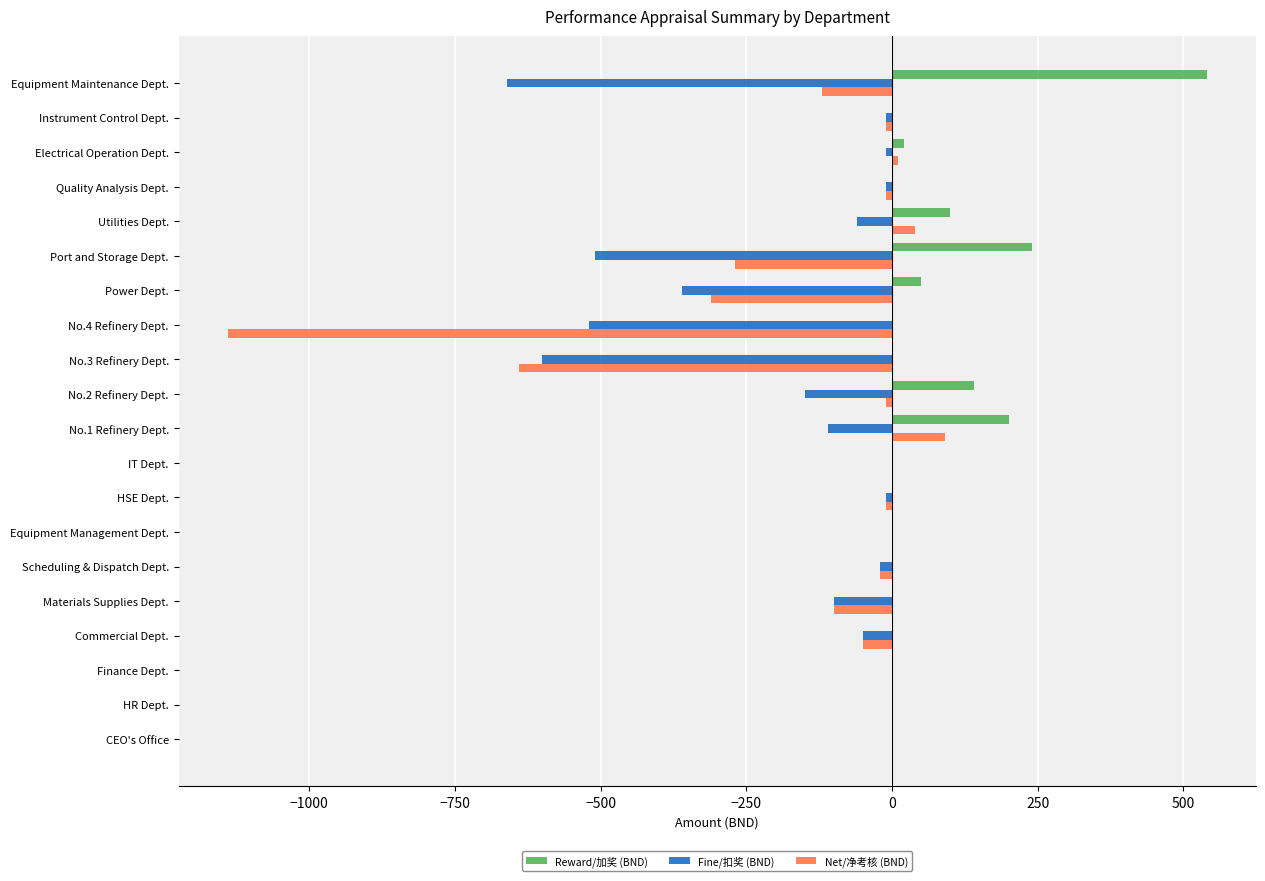

True or false: Reward/加奖 (BND) has a value of 240 at Port and Storage Dept..

True